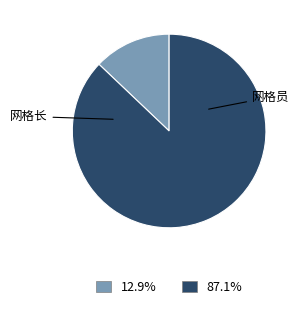

Does any single category account for the majority?

Yes